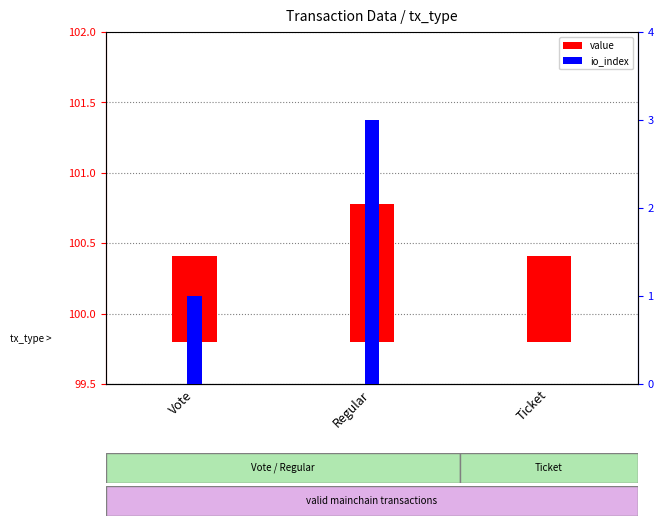

What are all the series names shown in the legend?

value, io_index